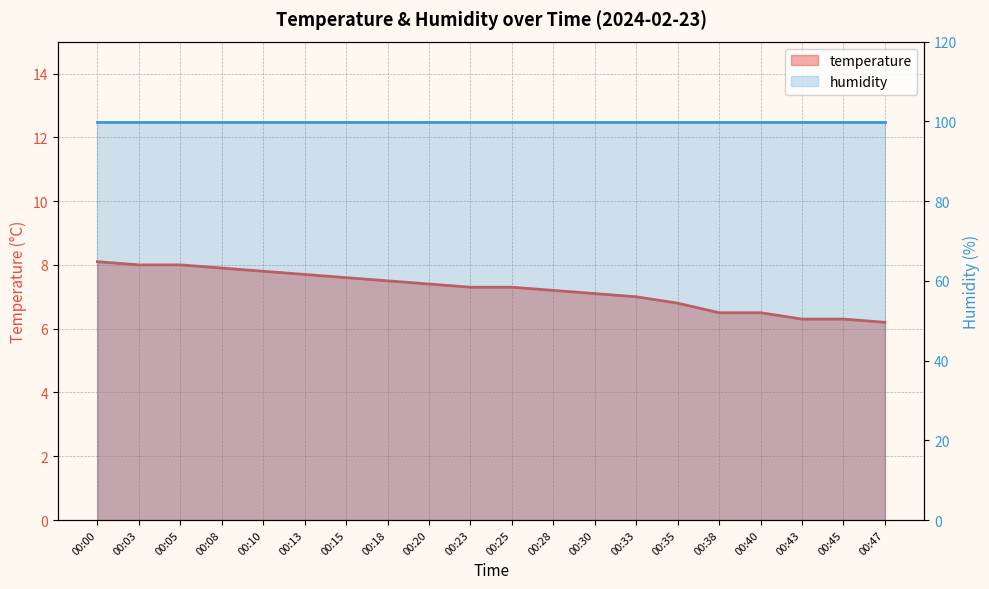

True or false: the data has more than 0 interior local peaks.

False